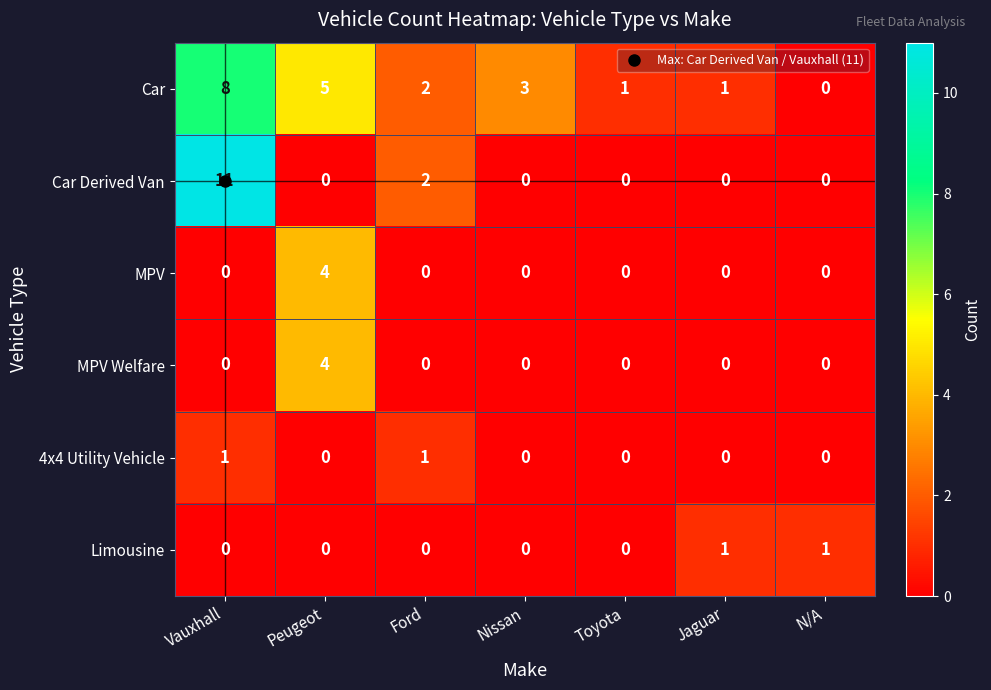

What is the difference between the maximum and minimum values in the Car Derived Van series?

11